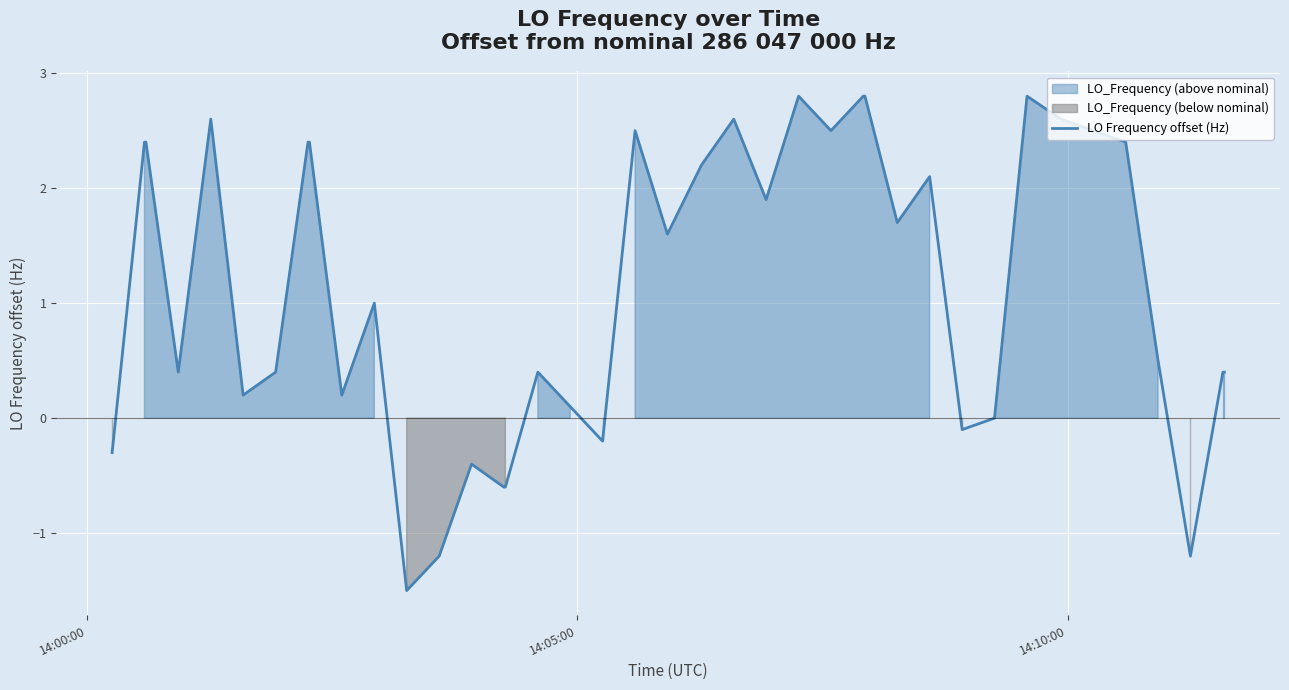

Does the chart display data point markers on the line(s)?

No